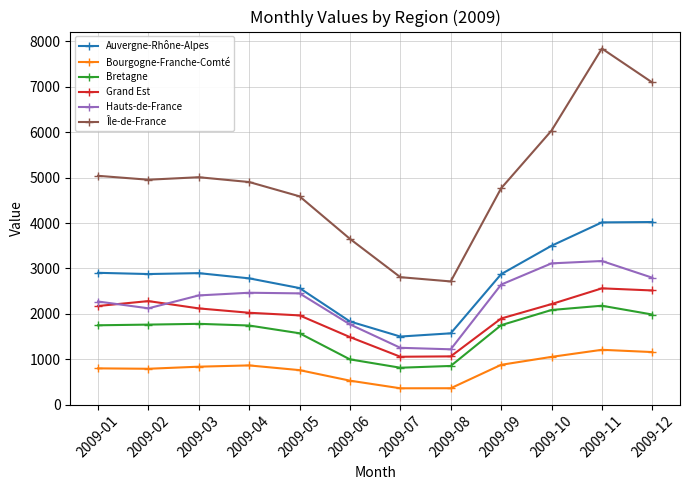

The value of Grand Est at 2009-06 is 2022. True or false?

False